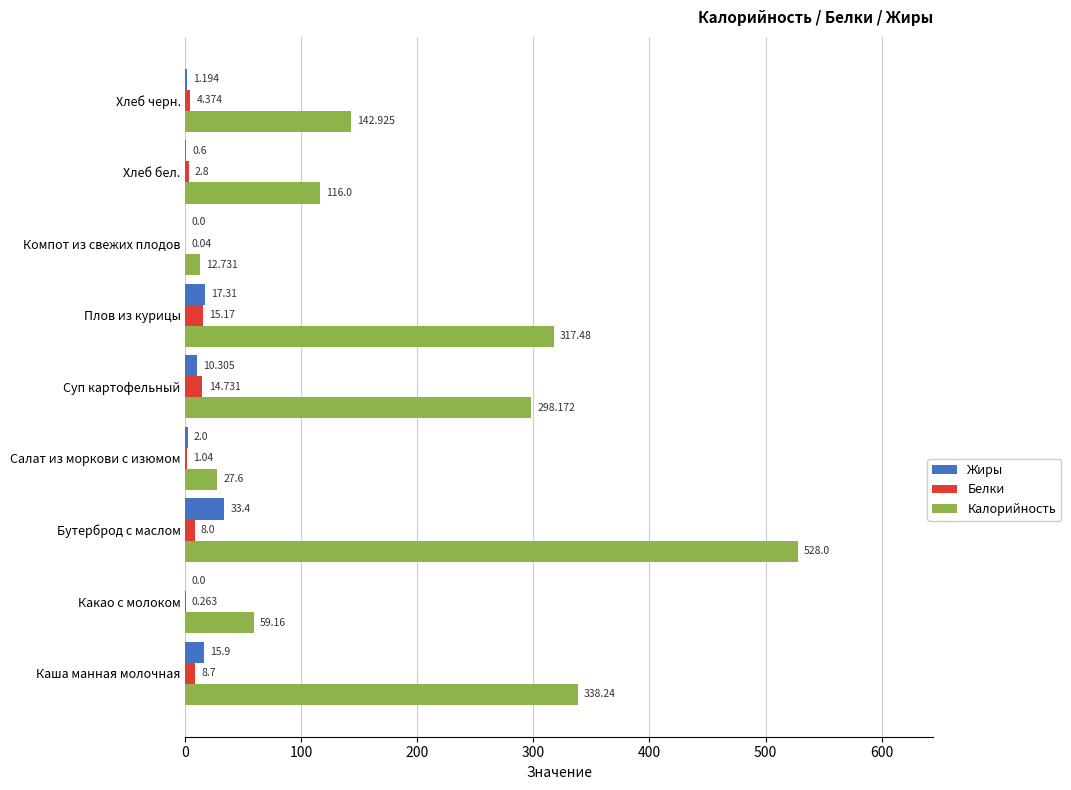

Which series changed the most between Суп картофельный and Хлеб бел.?

Калорийность